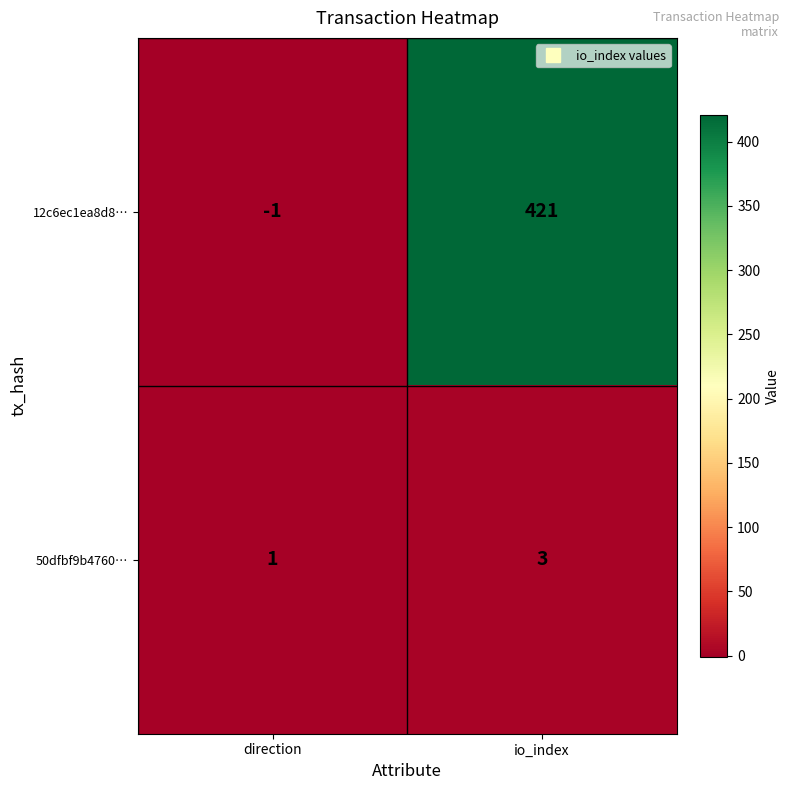

Reading left to right, transcribe all the data shown in this chart.

12c6ec1ea8d8…: direction=-1	io_index=421
50dfbf9b4760…: direction=1	io_index=3